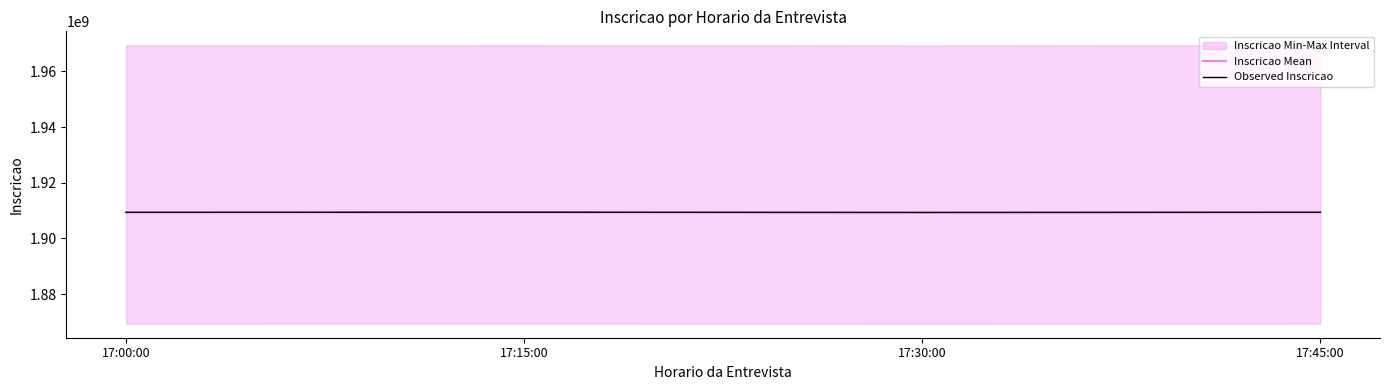

What is the difference between the Observed Inscricao values at 17:15:00 and 17:00:00?

36001